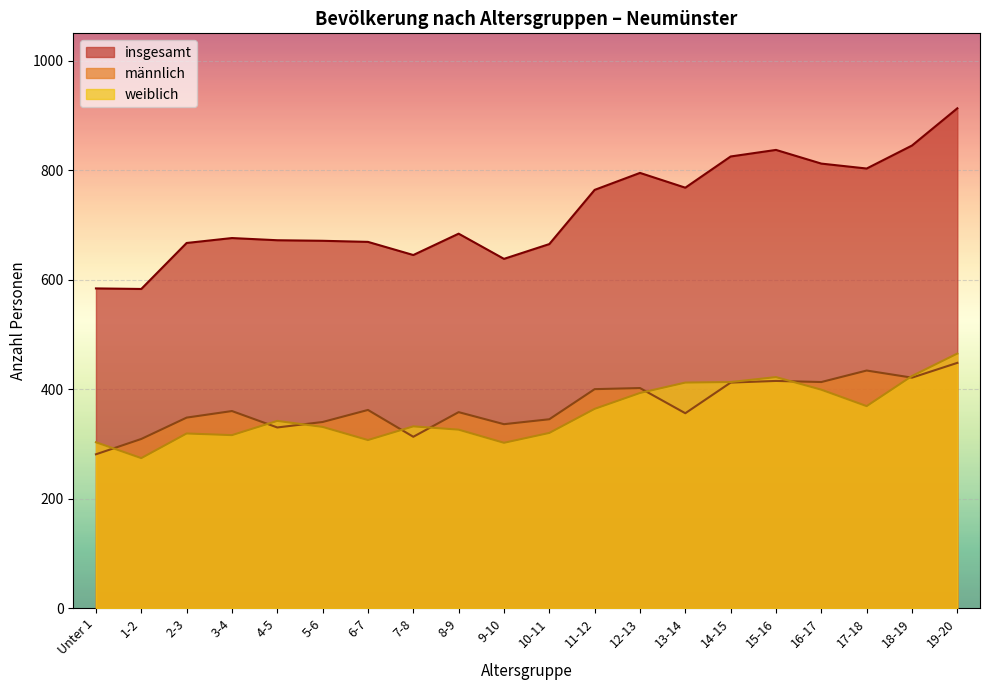

What is the average value of the insgesamt series?

726